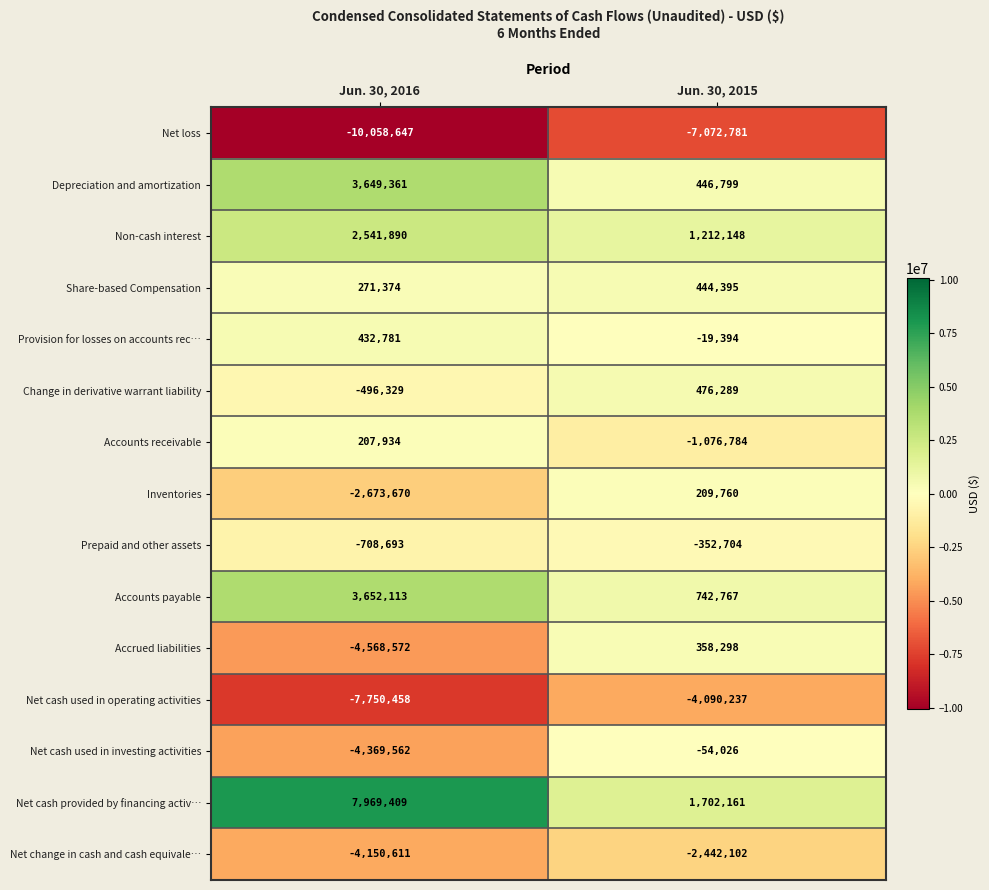

What is the difference between the Accounts payable values at Jun. 30, 2016 and Jun. 30, 2015?

2909346